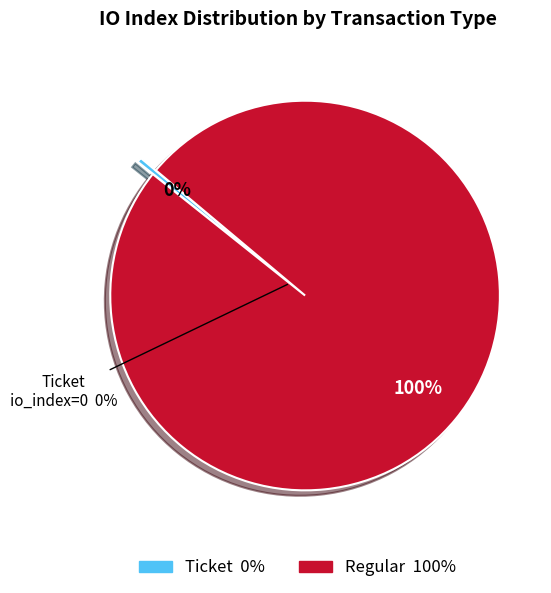

Does any single category account for the majority?

Yes